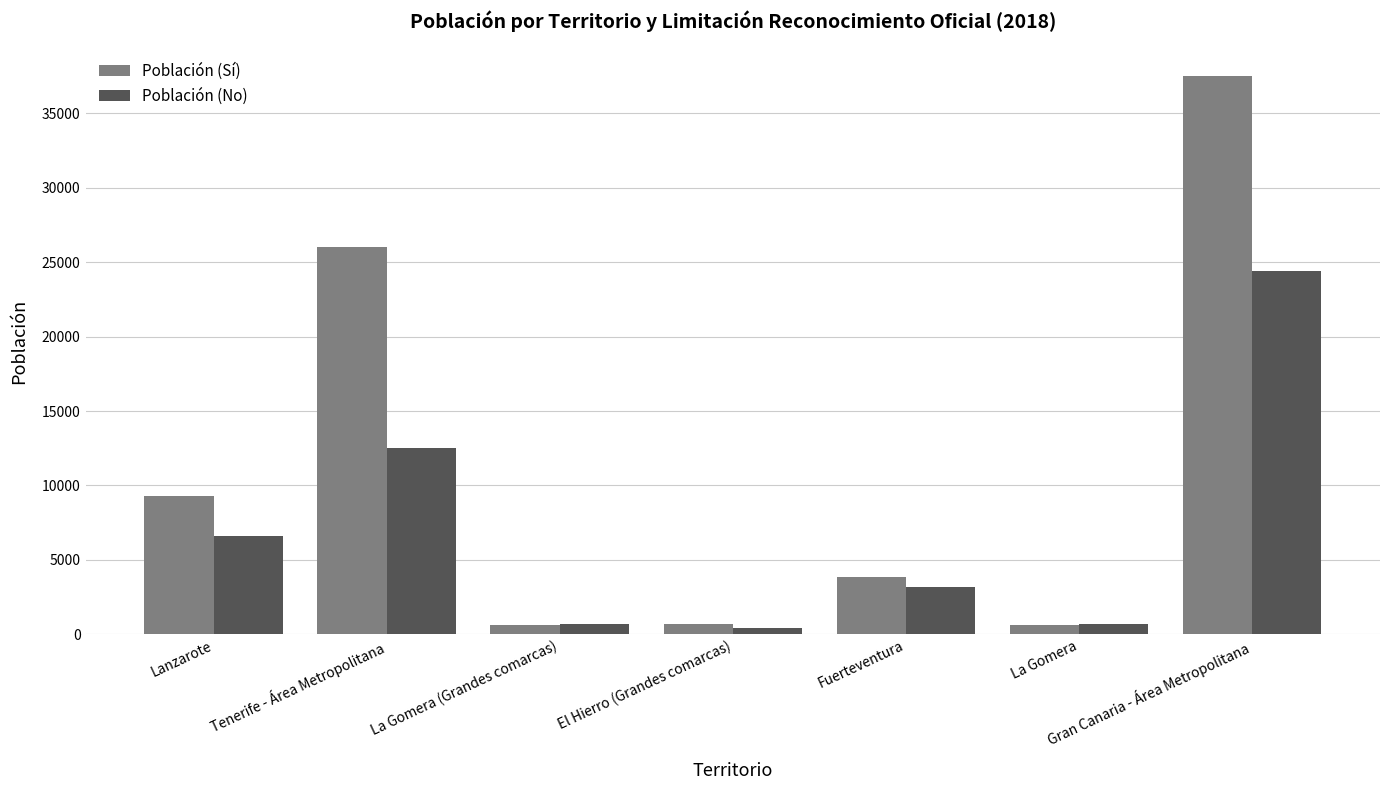

How many distinct data groups are displayed?

2